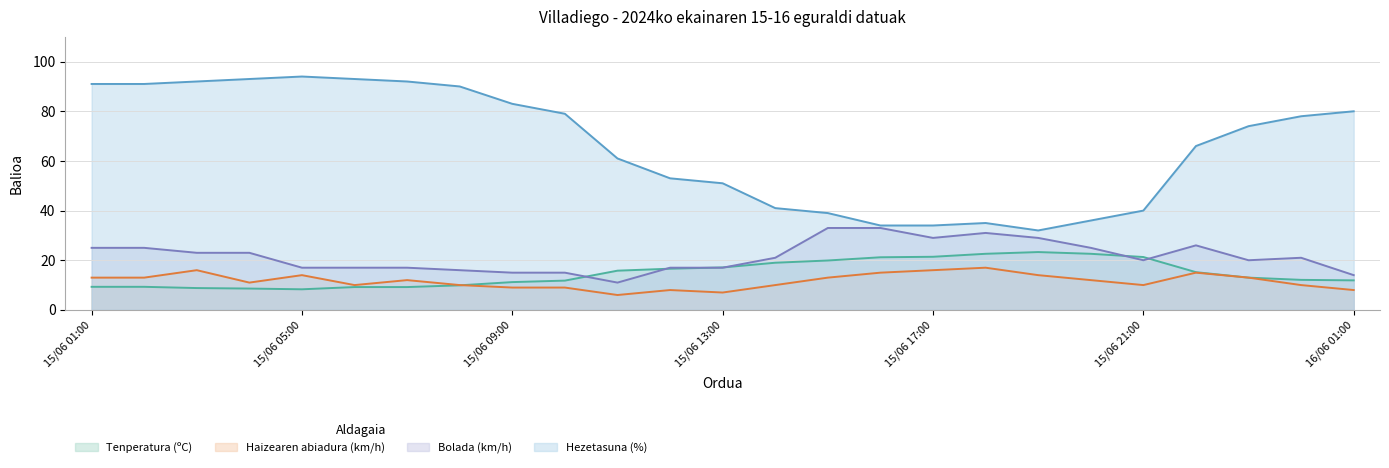

What position from the left is 15/06 03:00?

3